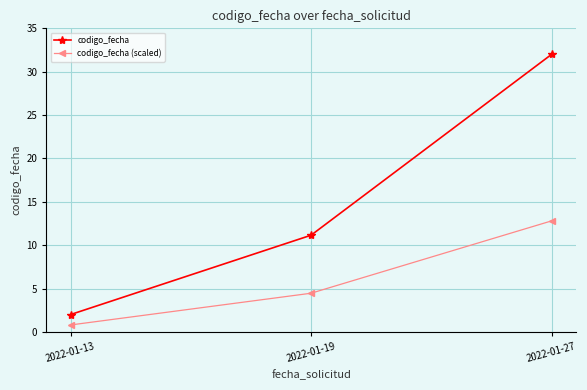

At which label is codigo_fecha (scaled) closest to 6?

2022-01-19